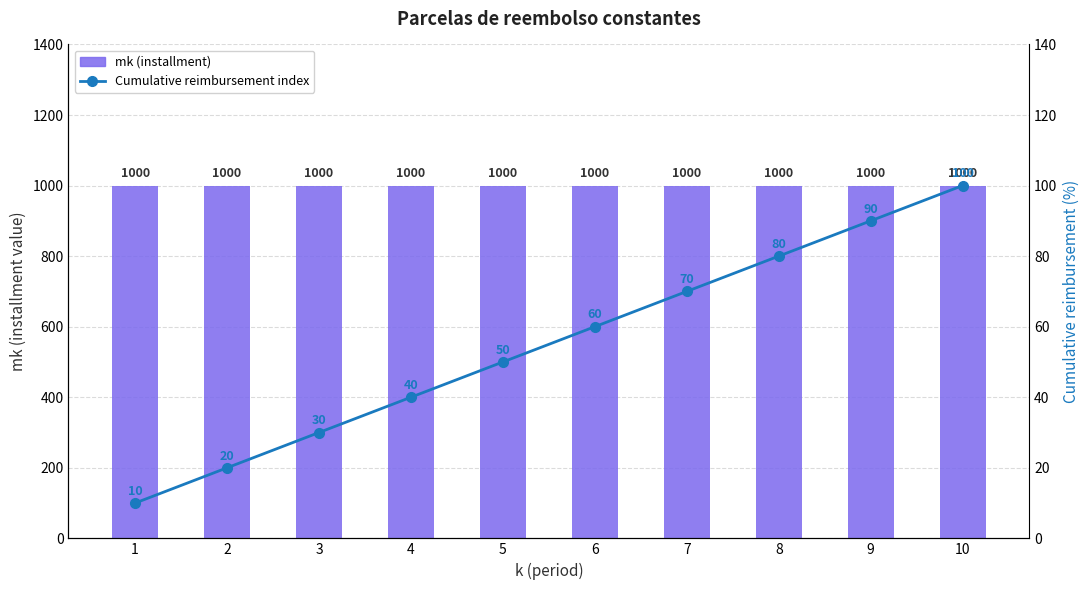

Is the value of Cumulative reimbursement index at 6 greater than the value of mk (installment) at 8?

No